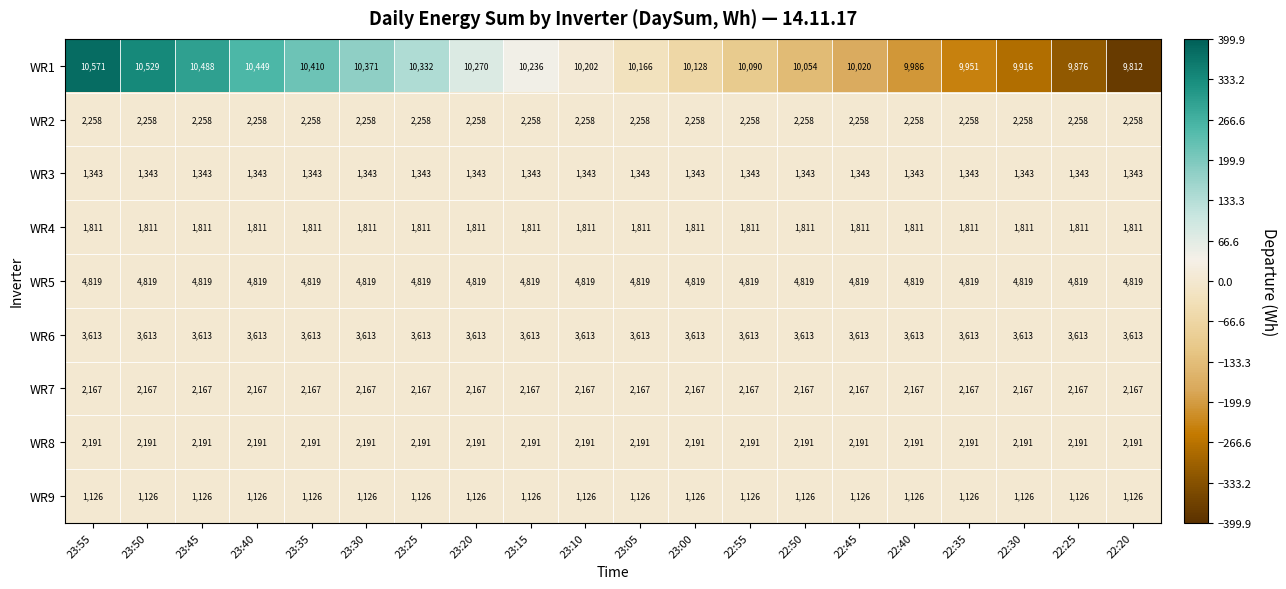

The value of WR1 at 22:25 is 15376. True or false?

False